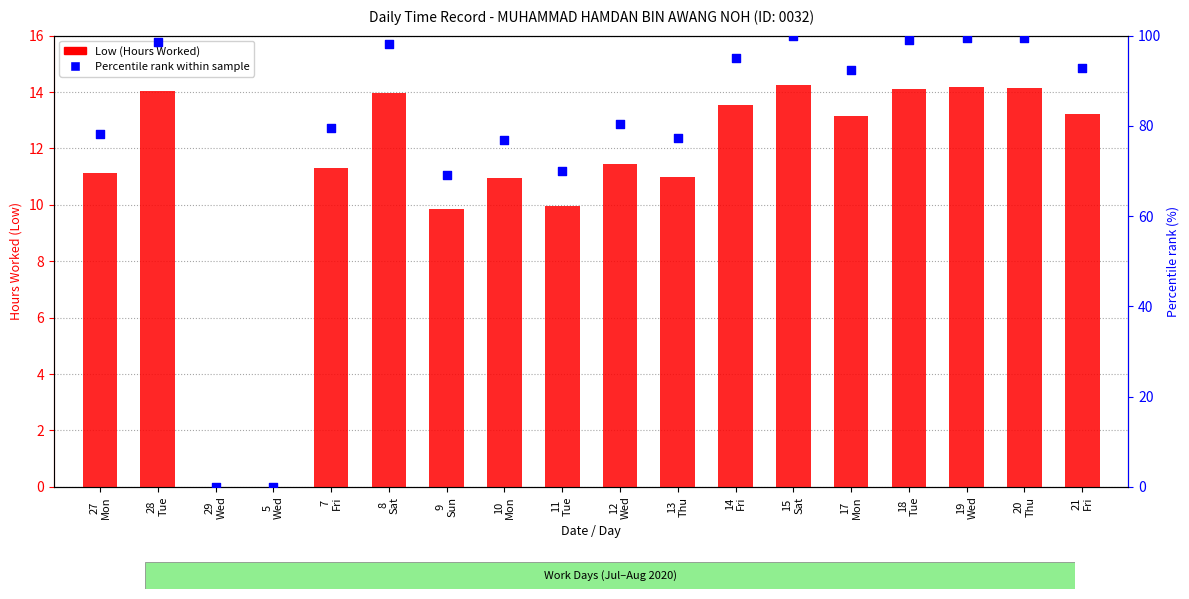

Which series has the largest Y range (max minus min)?

Percentile rank within sample